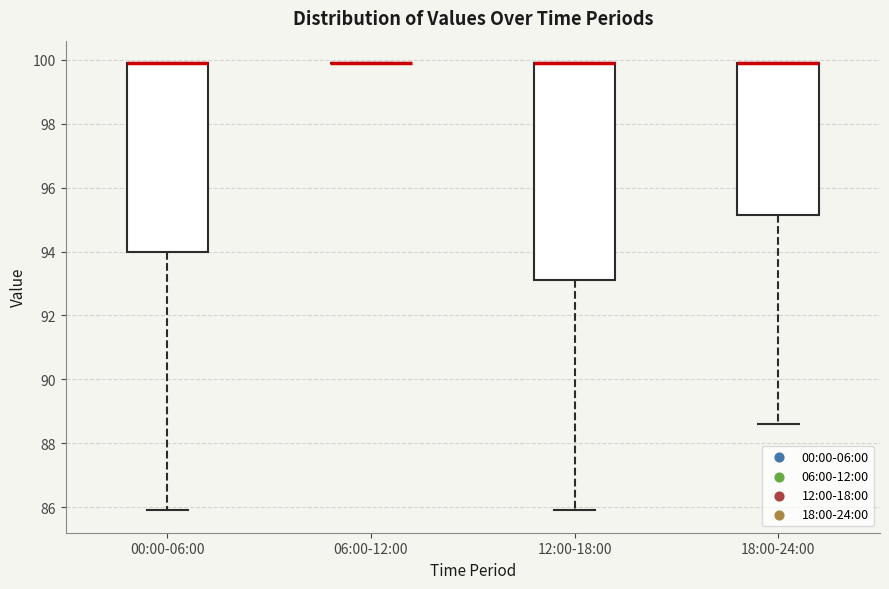

Which box is the tallest, from its lower edge to its upper edge?

12:00-18:00